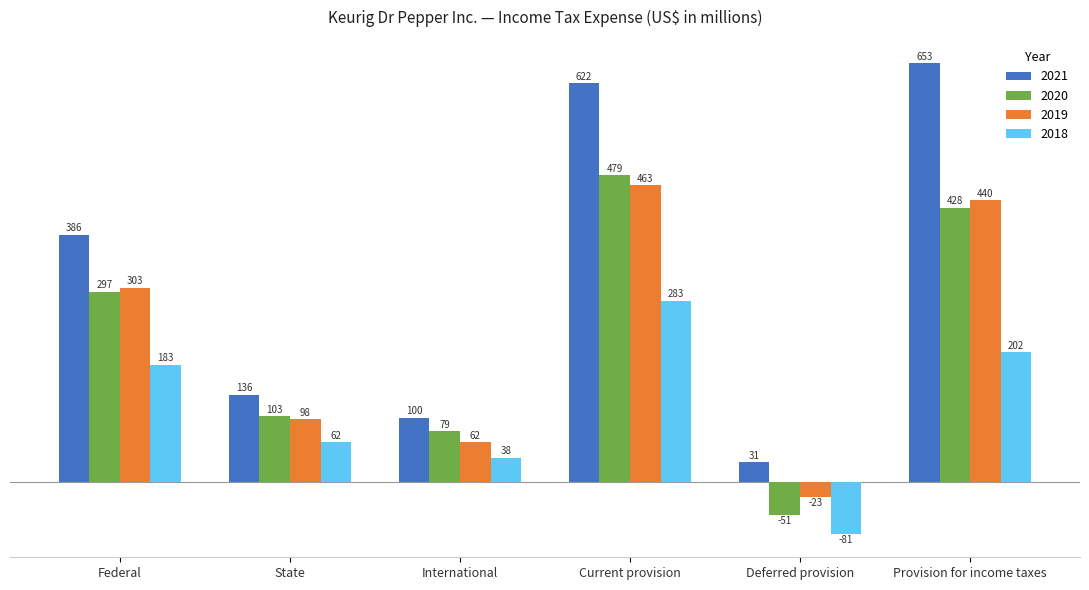

How many groups of bars are there?

6